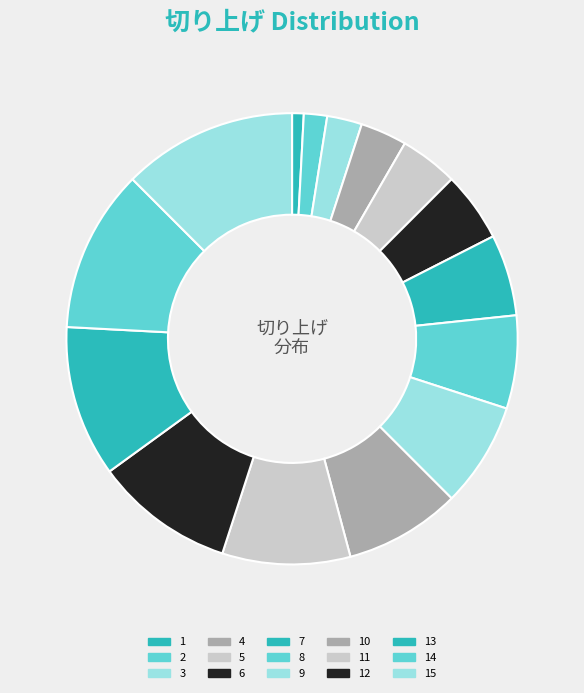

True or false: 11 accounts for 19% of the total.

False